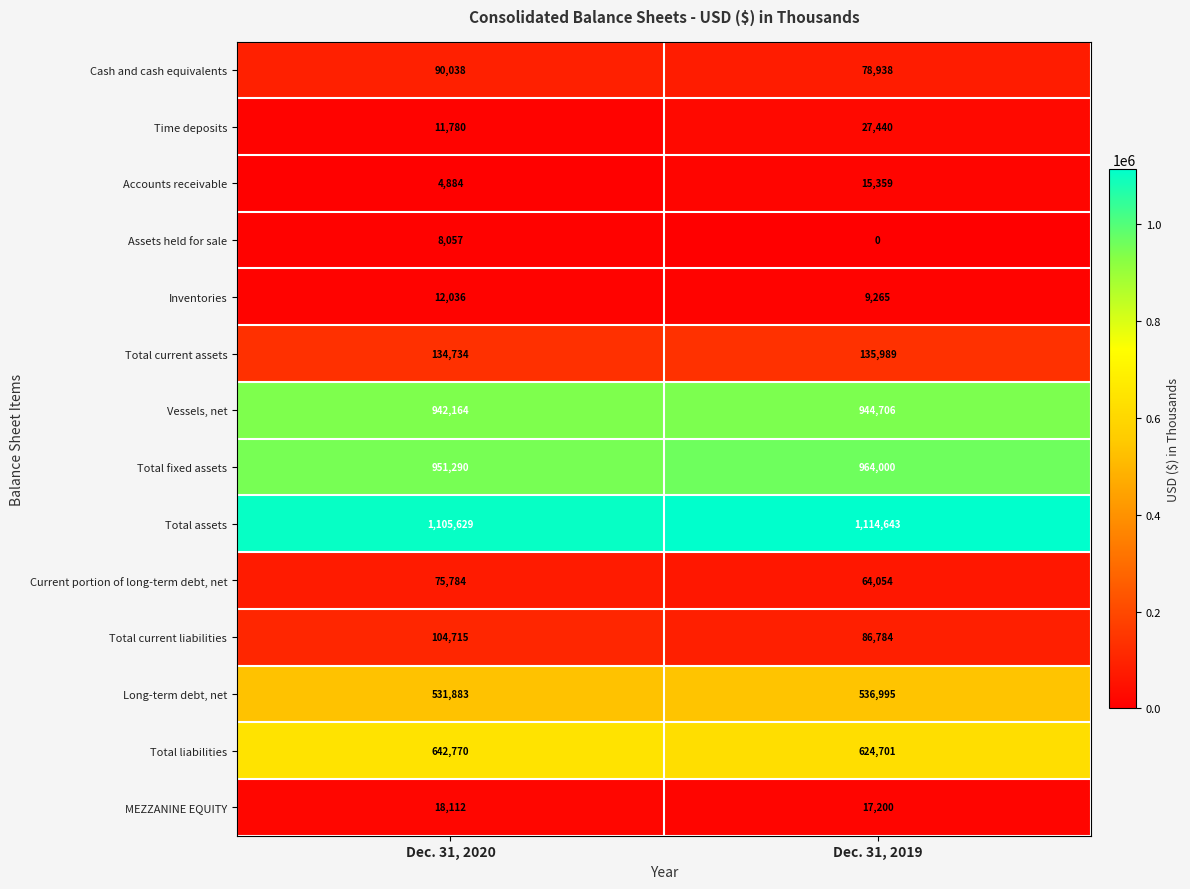

Rank the series at Dec. 31, 2020 from lowest to highest value.

Accounts receivable, Assets held for sale, Time deposits, Inventories, MEZZANINE EQUITY, Current portion of long-term debt, net, Cash and cash equivalents, Total current liabilities, Total current assets, Long-term debt, net, Total liabilities, Vessels, net, Total fixed assets, Total assets